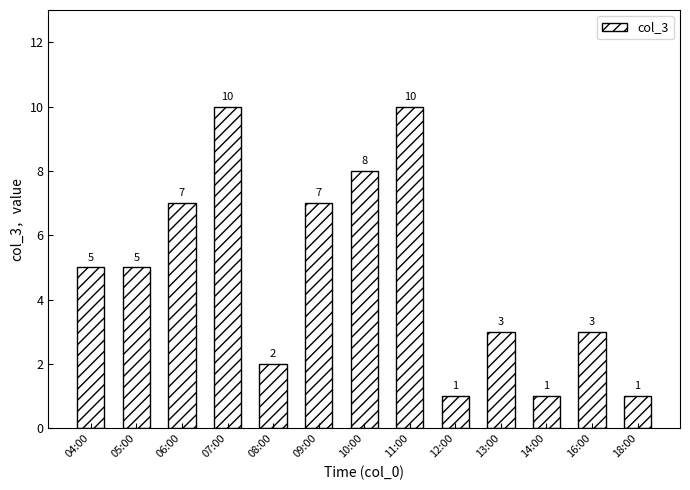

Reading left to right, extract all data points from this chart.

04:00=5	05:00=5	06:00=7	07:00=10	08:00=2	09:00=7	10:00=8	11:00=10	12:00=1	13:00=3	14:00=1	16:00=3	18:00=1